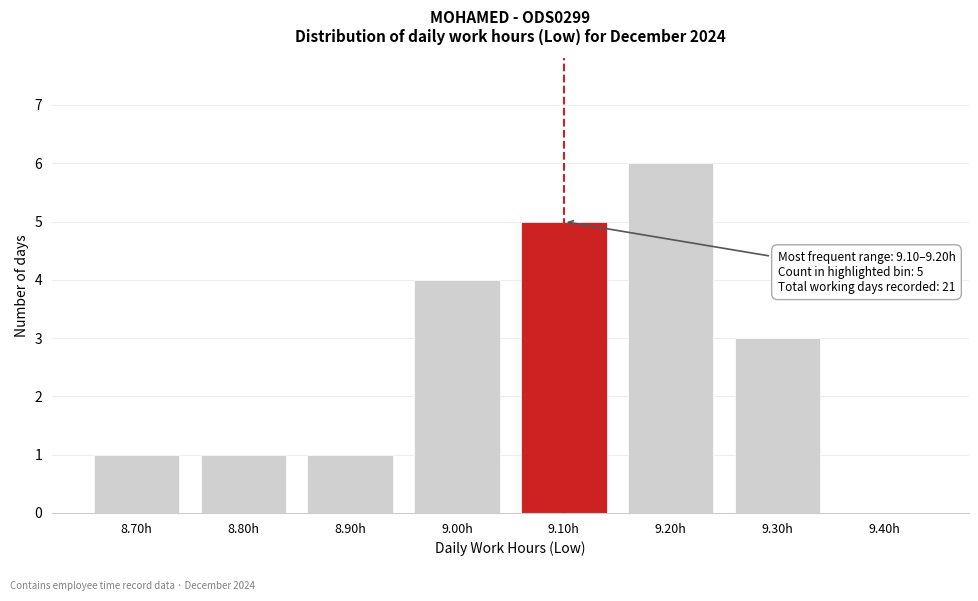

Reading left to right, what are all the values shown in this chart?

8.70h=1	8.80h=1	8.90h=1	9.00h=4	9.10h=5	9.20h=6	9.30h=3	9.40h=0